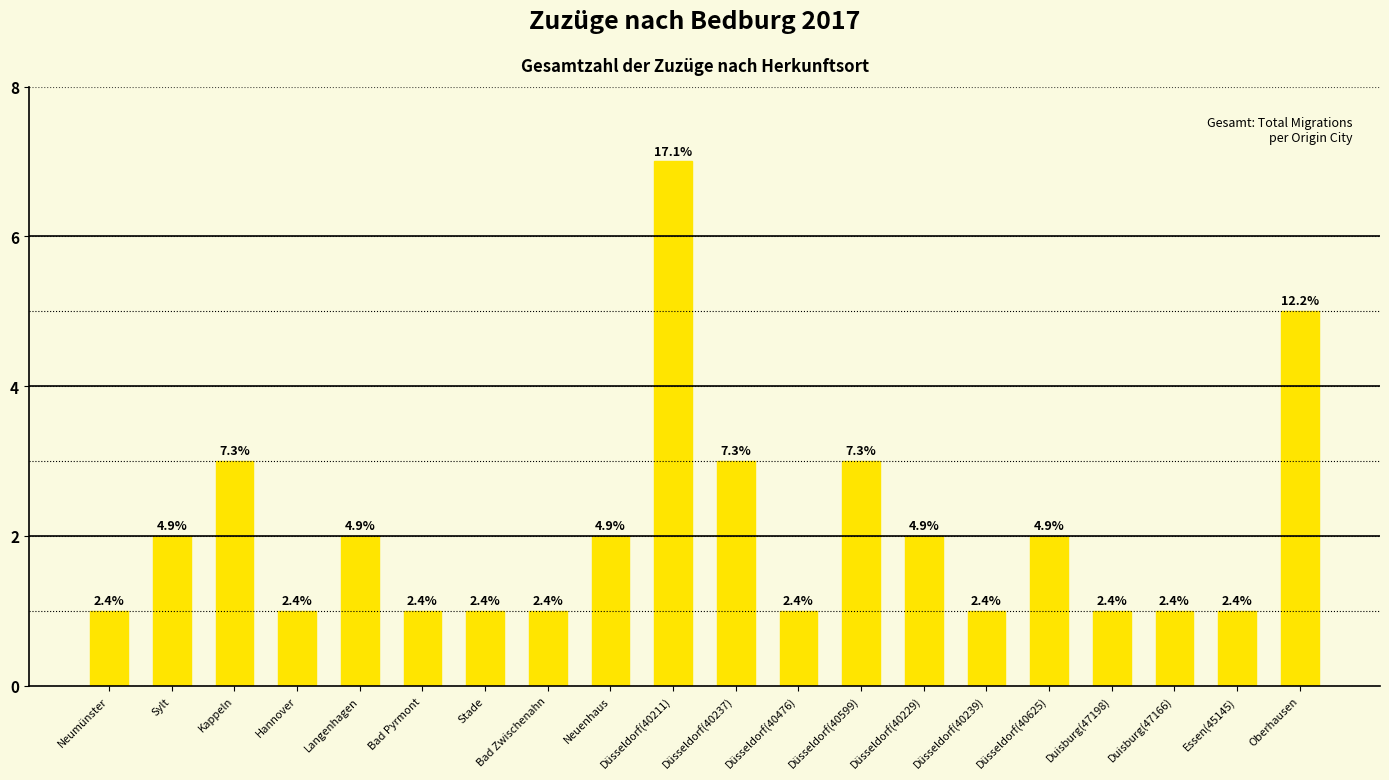

At which label is the value closest to 4?

Kappeln